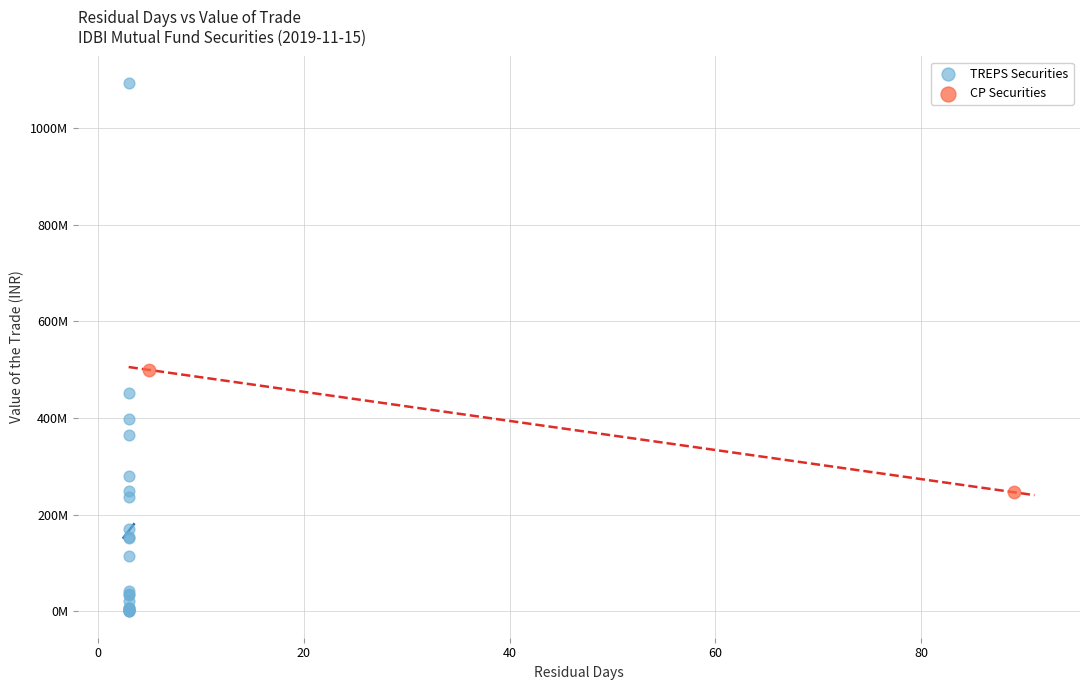

Which series reaches the minimum Y coordinate?

TREPS Securities